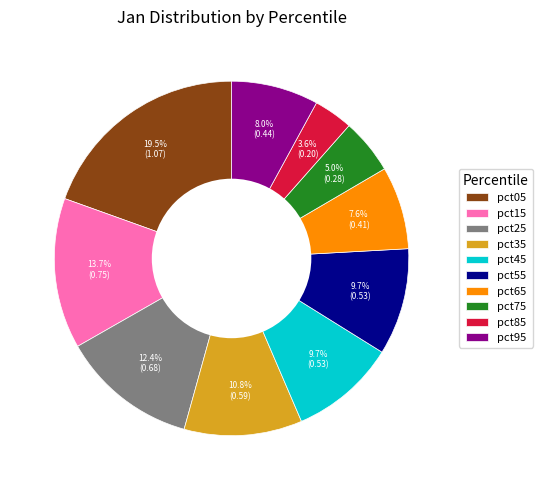

To the nearest percent, what is the average slice percentage?

10%